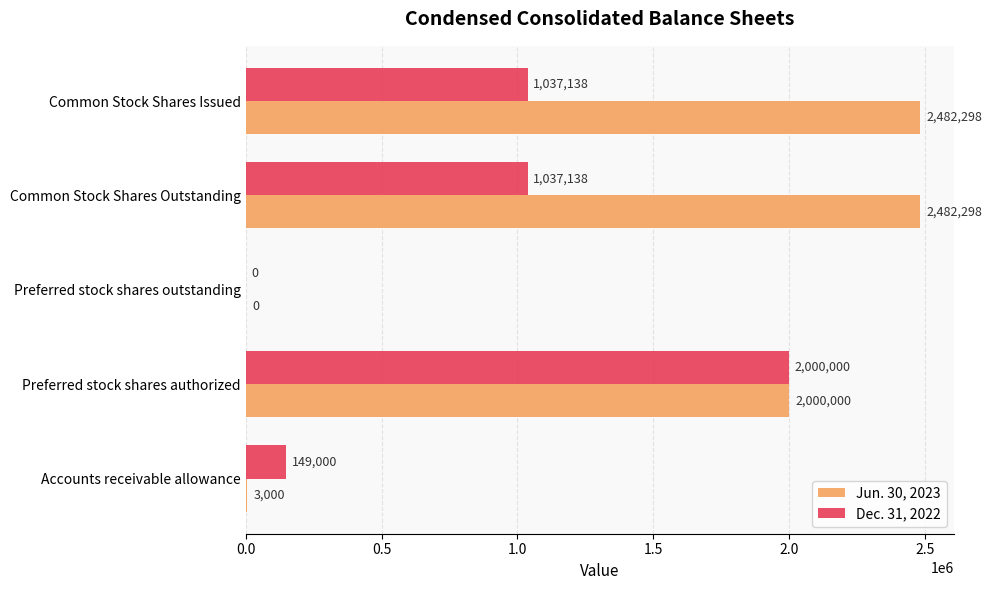

Is the value of Jun. 30, 2023 at Preferred stock shares outstanding greater than the value of Dec. 31, 2022 at Common Stock Shares Issued?

No